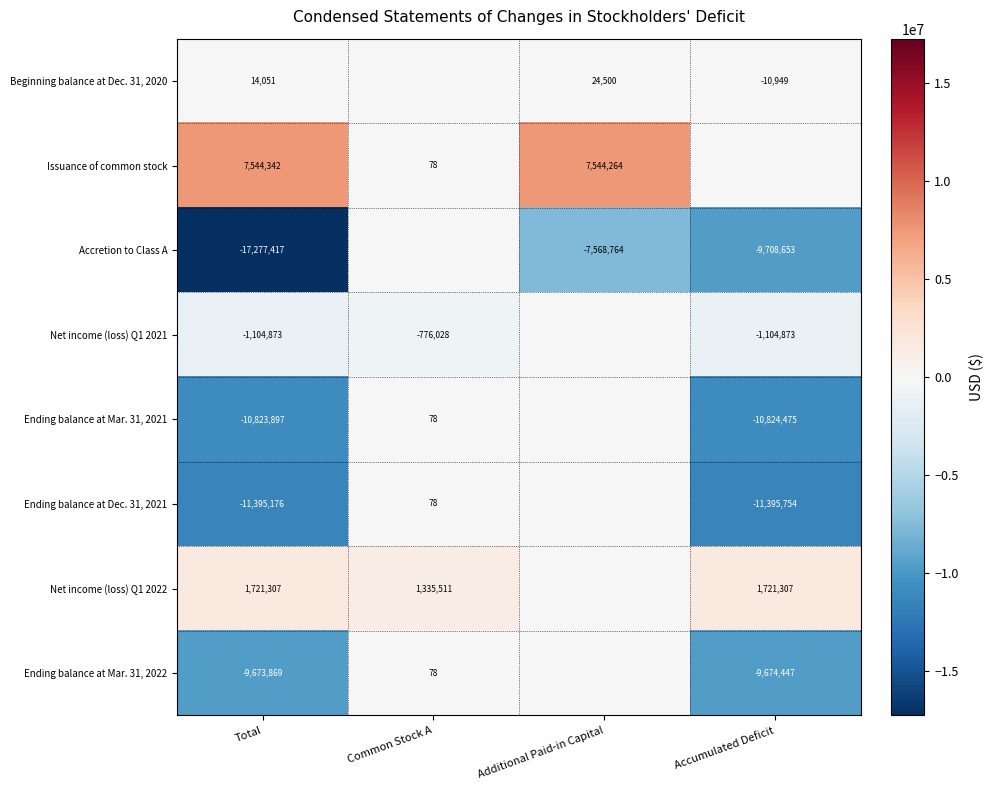

The Accretion to Class A series shows -24650616 at Total. True or false?

False